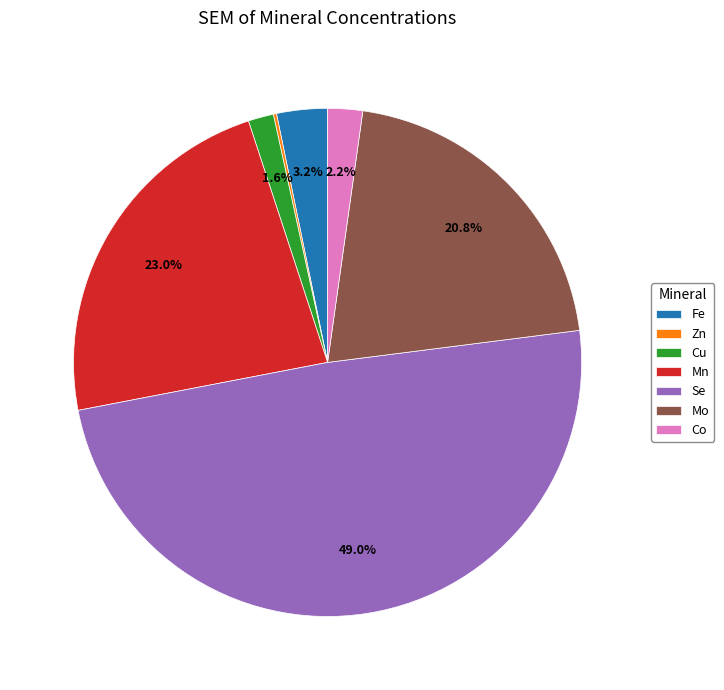

Which slice is the largest?

Se